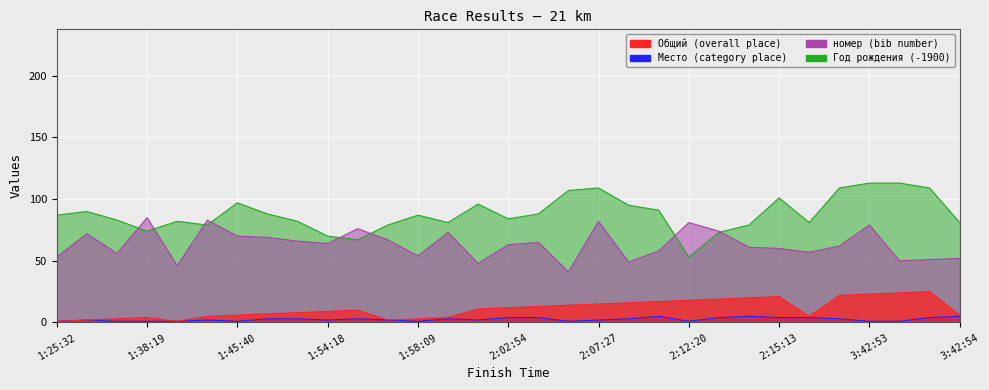

How many interior local peaks does the Место series have?

6